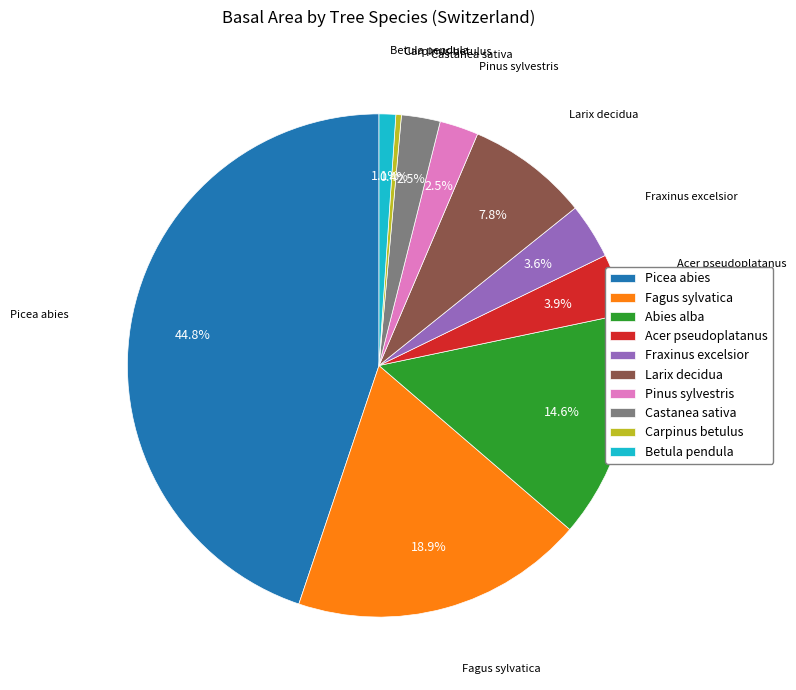

Which slice is the largest?

Picea abies